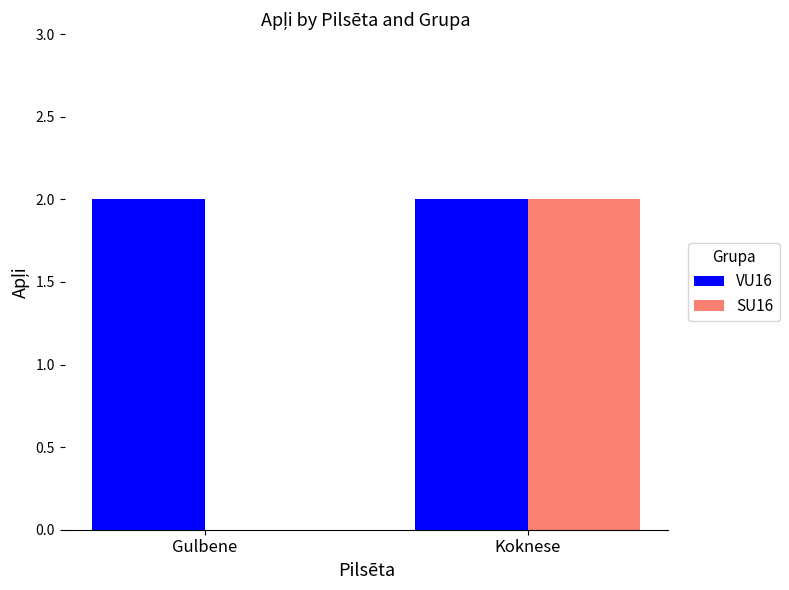

Reading left to right, list all the values displayed in this chart.

VU16: Gulbene=2	Koknese=2
SU16: Gulbene=0	Koknese=2